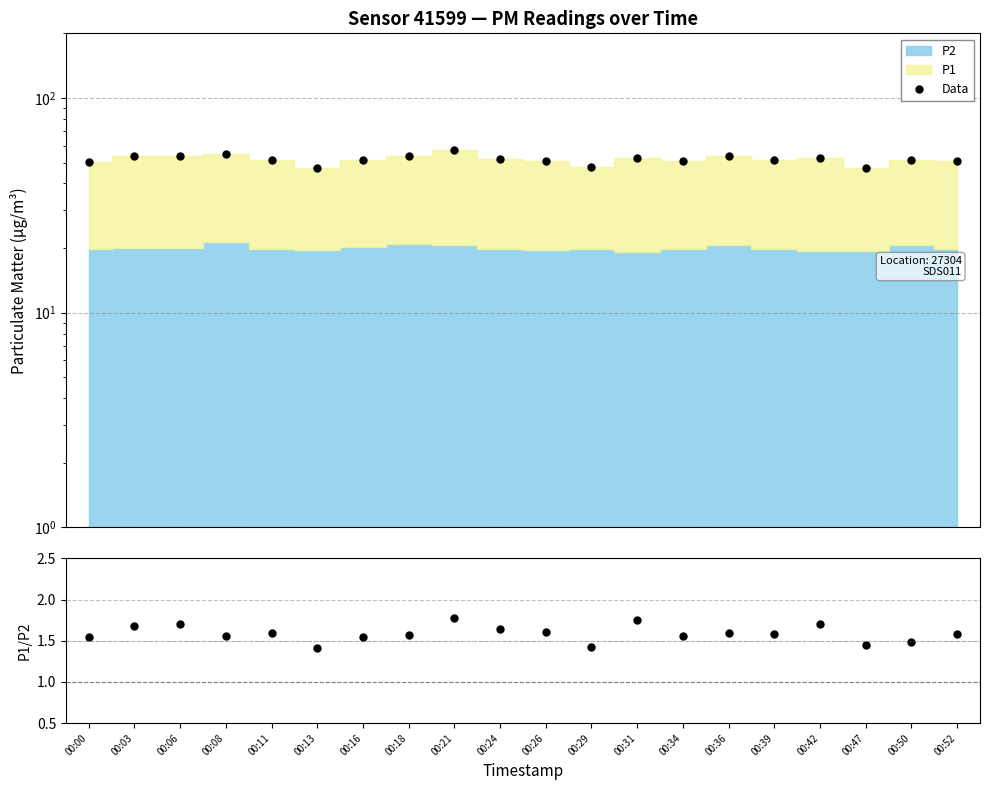

List the labels in order of value, smallest first.

00:13, 00:47, 00:29, 00:00, 00:26, 00:34, 00:52, 00:50, 00:39, 00:11, 00:16, 00:24, 00:42, 00:31, 00:36, 00:18, 00:03, 00:06, 00:08, 00:21